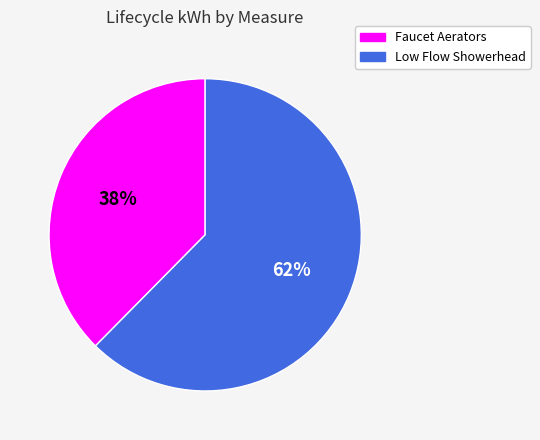

What is the ratio of the value at Faucet Aerators to the value at Low Flow Showerhead?

0.6